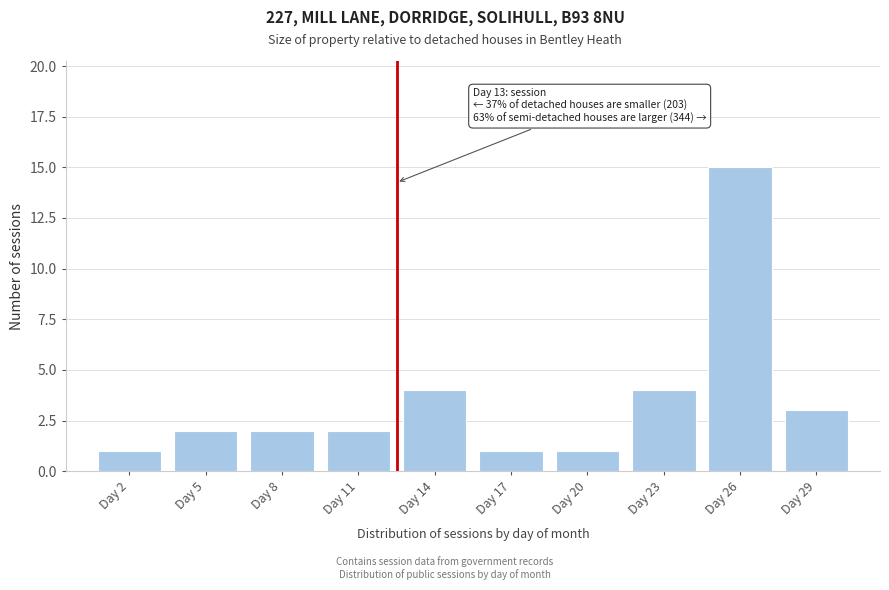

Reading left to right, list all the values displayed in this chart.

1	2	2	2	4	1	1	4	15	3